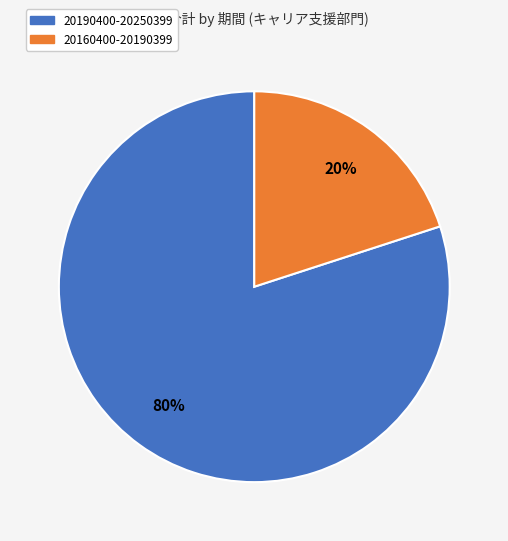

Which category has the smallest portion of the pie?

20160400-20190399